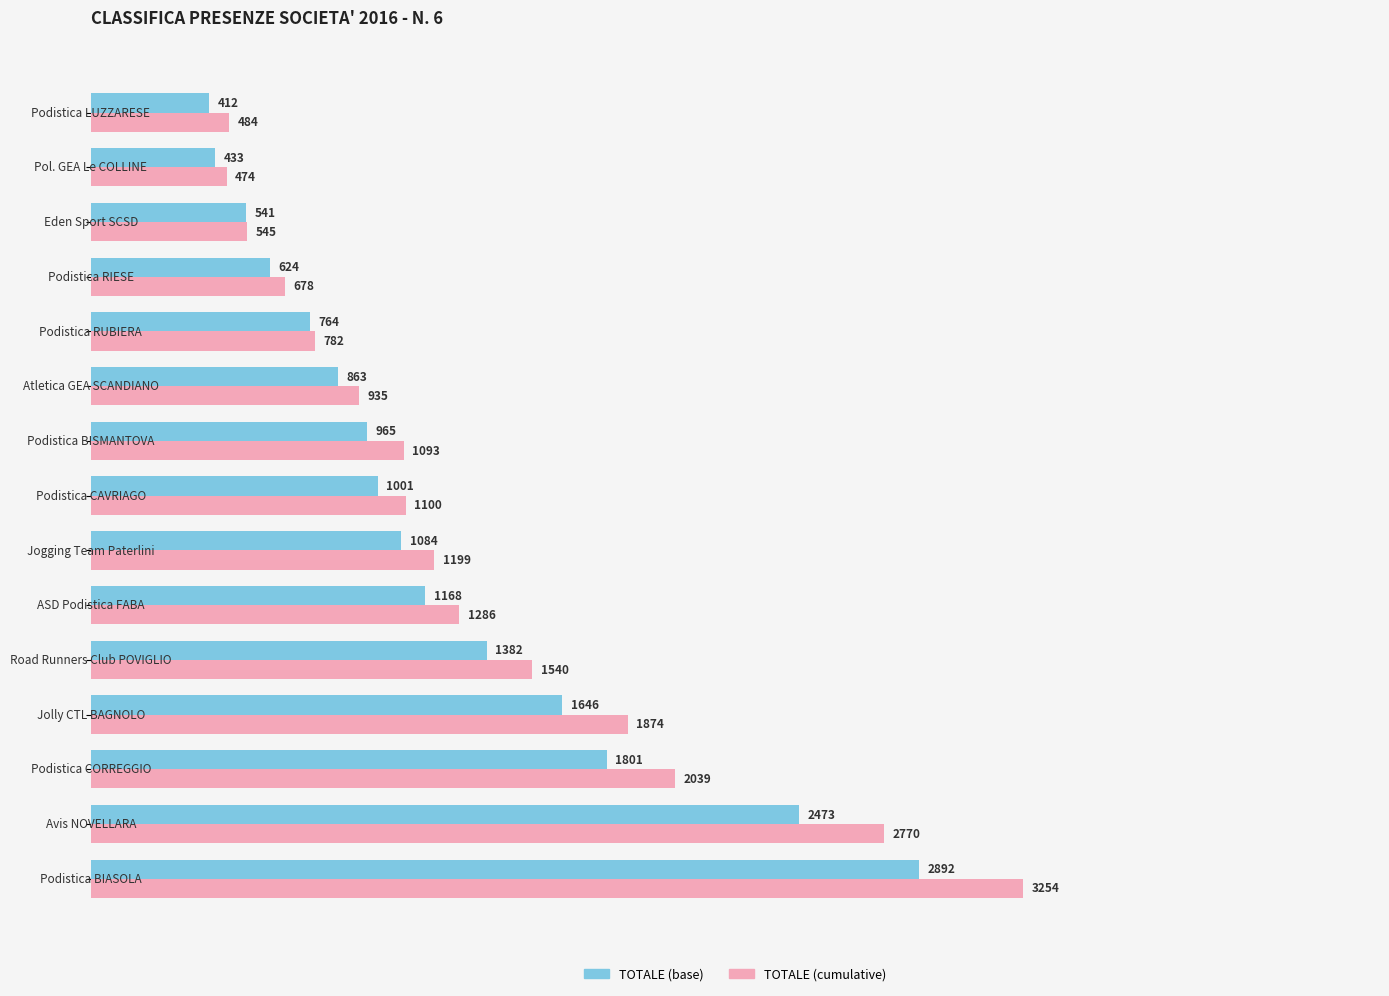

What is the difference between the maximum and second lowest values in the TOTALE (cumulative) series?

2770